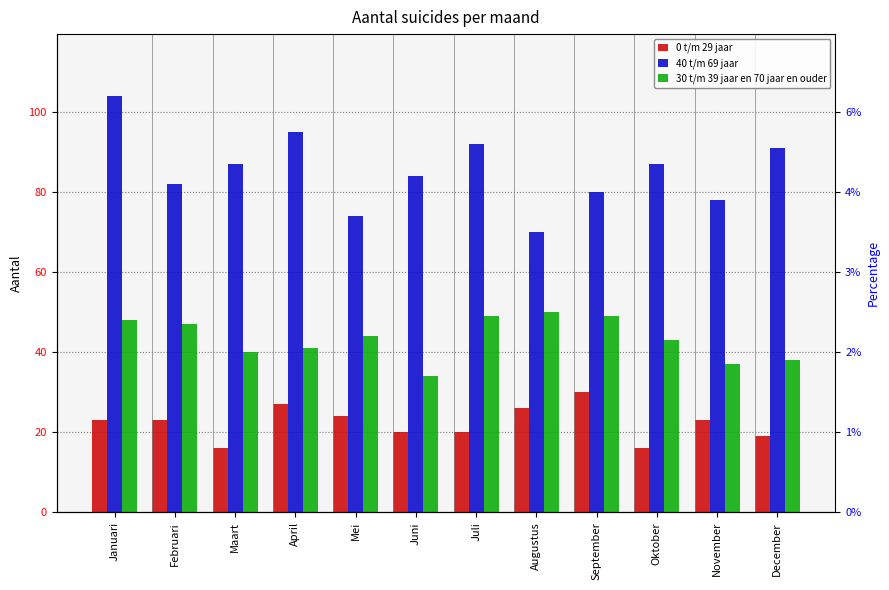

Reading left to right, what are all the values shown in this chart?

0 t/m 29 jaar: Januari=23	Februari=23	Maart=16	April=27	Mei=24	Juni=20	Juli=20	Augustus=26	September=30	Oktober=16	November=23	December=19
40 t/m 69 jaar: Januari=104	Februari=82	Maart=87	April=95	Mei=74	Juni=84	Juli=92	Augustus=70	September=80	Oktober=87	November=78	December=91
30 t/m 39 jaar en 70 jaar en ouder: Januari=48	Februari=47	Maart=40	April=41	Mei=44	Juni=34	Juli=49	Augustus=50	September=49	Oktober=43	November=37	December=38